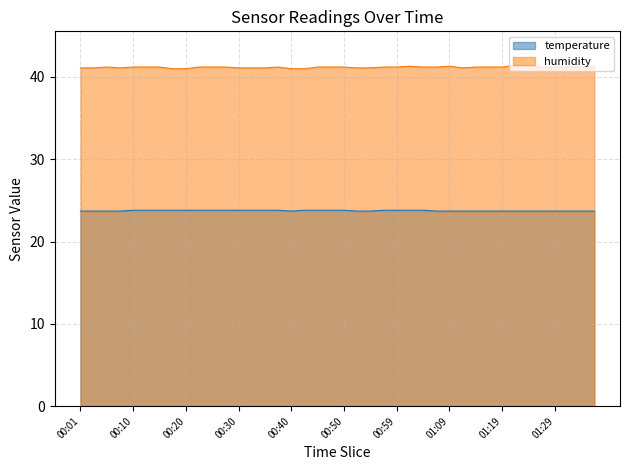

Reading left to right, transcribe all the data shown in this chart.

temperature: 00:01=23.7	00:03=23.7	00:06=23.7	00:08=23.7	00:10=23.8	00:13=23.8	00:15=23.8	00:18=23.8	00:20=23.8	00:23=23.8	00:25=23.8	00:28=23.8	00:30=23.8	00:32=23.8	00:35=23.8	00:37=23.8	00:40=23.7	00:42=23.8	00:45=23.8	00:47=23.8	00:50=23.8	00:52=23.7	00:54=23.7	00:57=23.8	00:59=23.8	01:02=23.8	01:04=23.8	01:07=23.7	01:09=23.7	01:12=23.7	01:14=23.7	01:16=23.7	01:19=23.7	01:21=23.7	01:24=23.7	01:26=23.7	01:29=23.7	01:31=23.7	01:34=23.7	01:36=23.7
humidity: 00:01=41.1	00:03=41.1	00:06=41.2	00:08=41.1	00:10=41.2	00:13=41.2	00:15=41.2	00:18=41.0	00:20=41.0	00:23=41.2	00:25=41.2	00:28=41.2	00:30=41.1	00:32=41.1	00:35=41.1	00:37=41.2	00:40=41.0	00:42=41.0	00:45=41.2	00:47=41.2	00:50=41.2	00:52=41.1	00:54=41.1	00:57=41.2	00:59=41.2	01:02=41.3	01:04=41.2	01:07=41.2	01:09=41.3	01:12=41.1	01:14=41.2	01:16=41.2	01:19=41.2	01:21=41.4	01:24=41.4	01:26=41.2	01:29=41.2	01:31=41.2	01:34=41.2	01:36=41.3